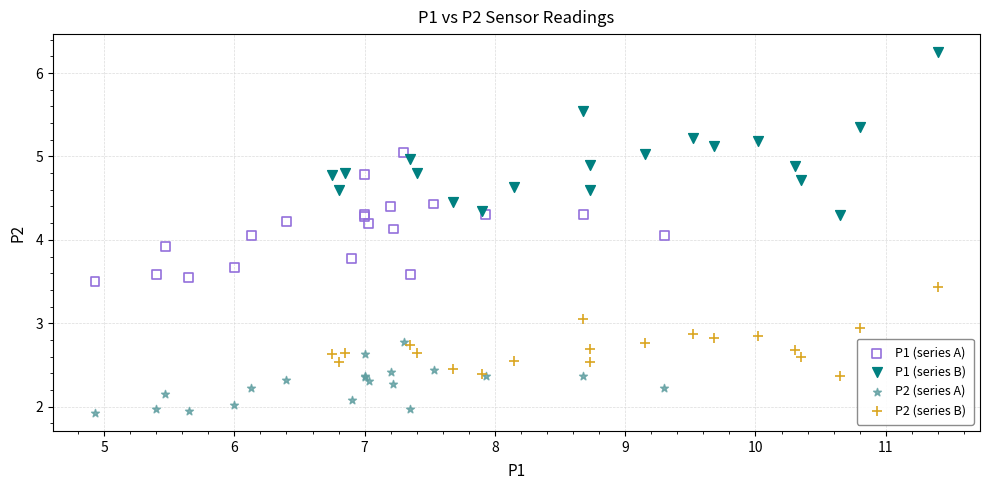

Which series reaches the minimum Y coordinate?

P2 (series A)